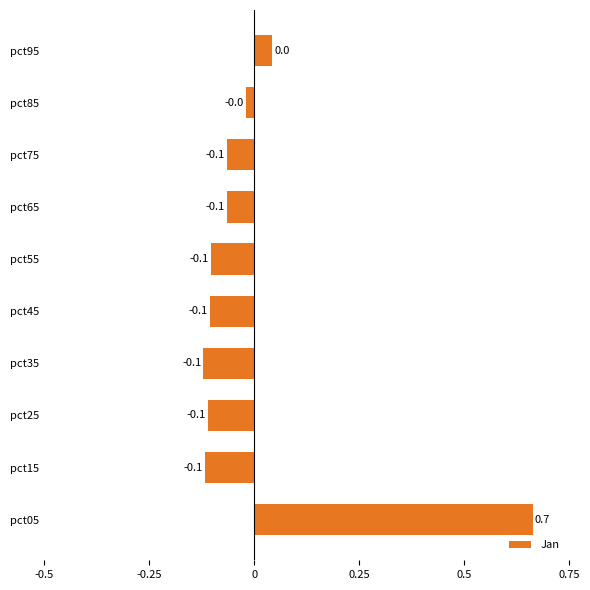

The chart shows a value of -0.2 at pct25. True or false?

False